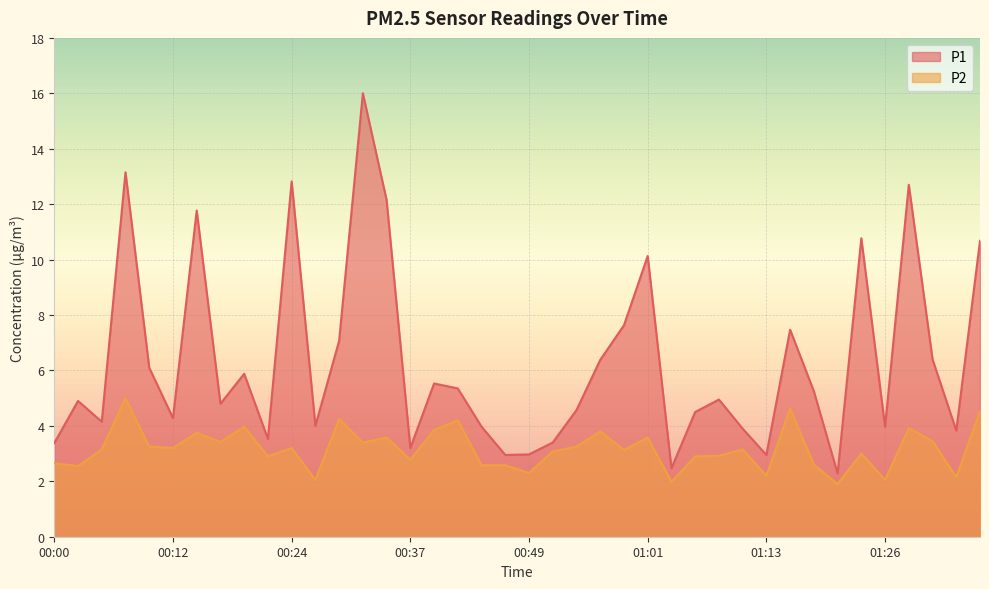

Which series changed the most between 01:08 and 01:21?

P1